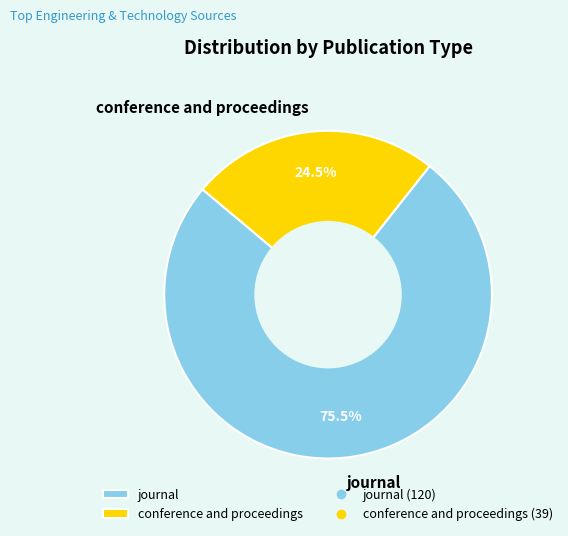

Is it true that journal is 63% of the pie?

False